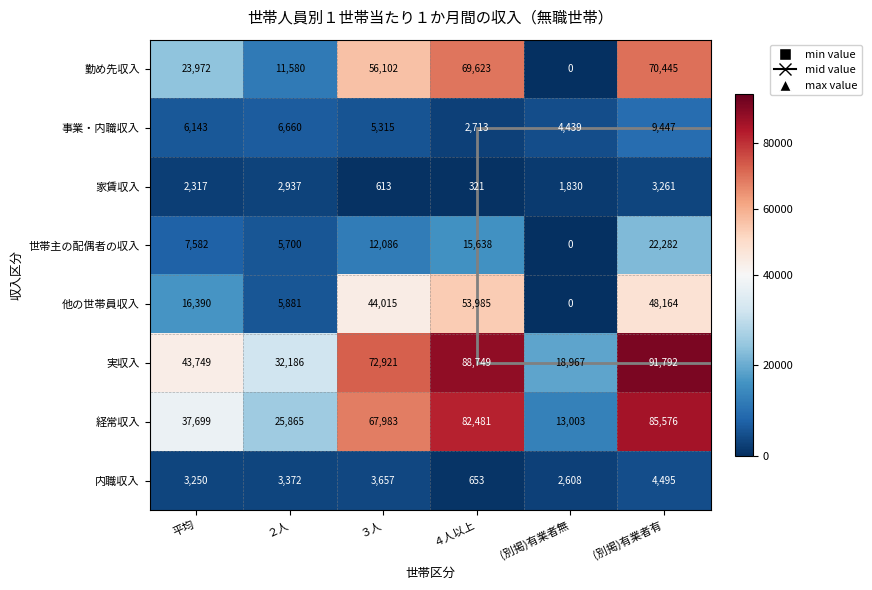

What is the total value across all series at ４人以上?

314163